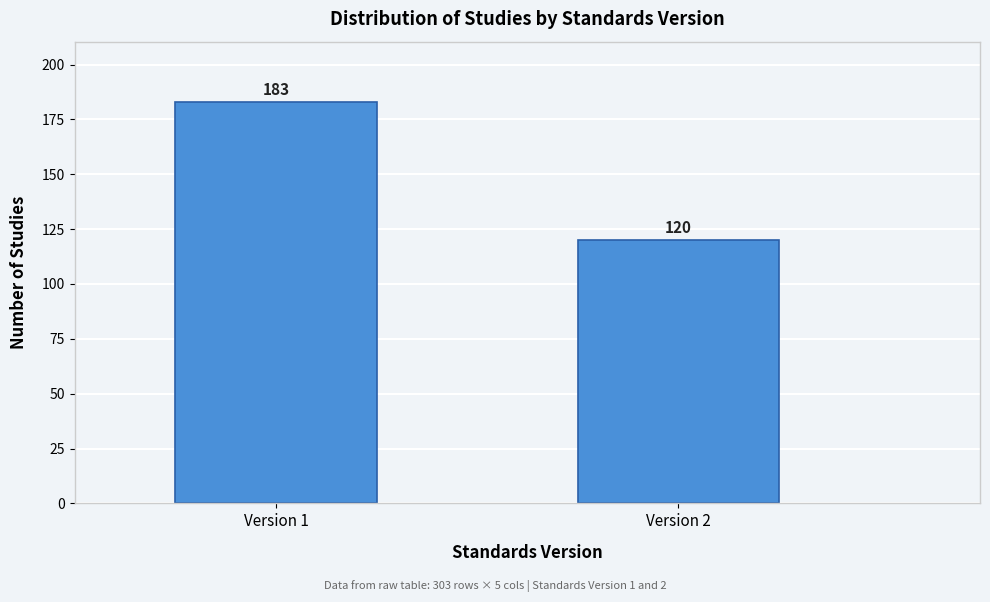

Reading left to right, extract all data points from this chart.

Version 1=183	Version 2=120